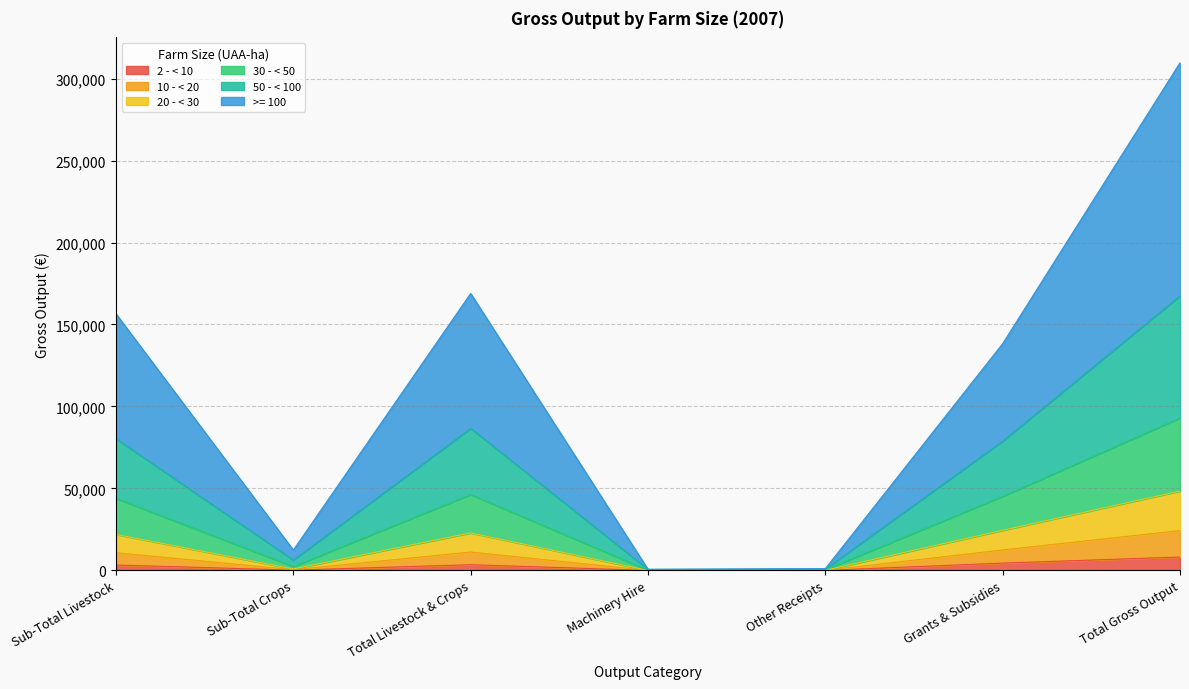

What are all the series names shown in the legend?

2 - < 10, 10 - < 20, 20 - < 30, 30 - < 50, 50 - < 100, >= 100